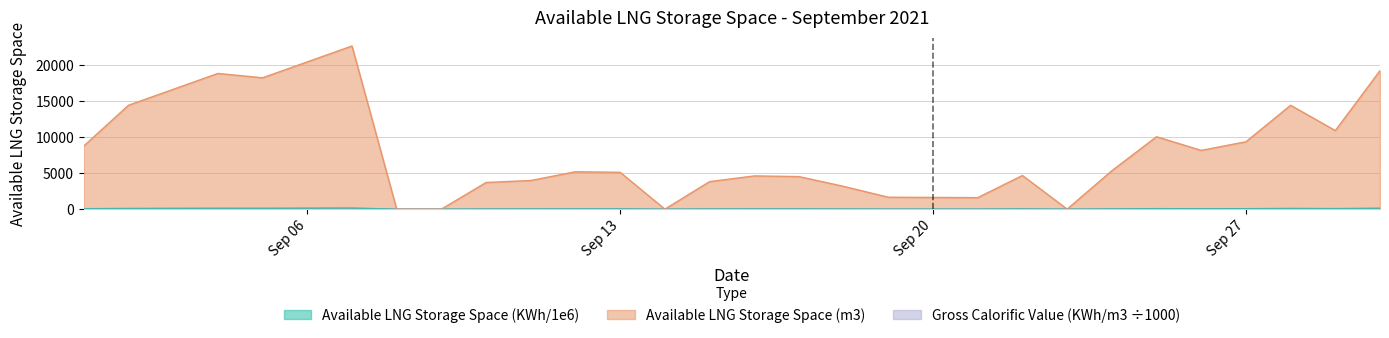

How many distinct data groups are displayed?

3